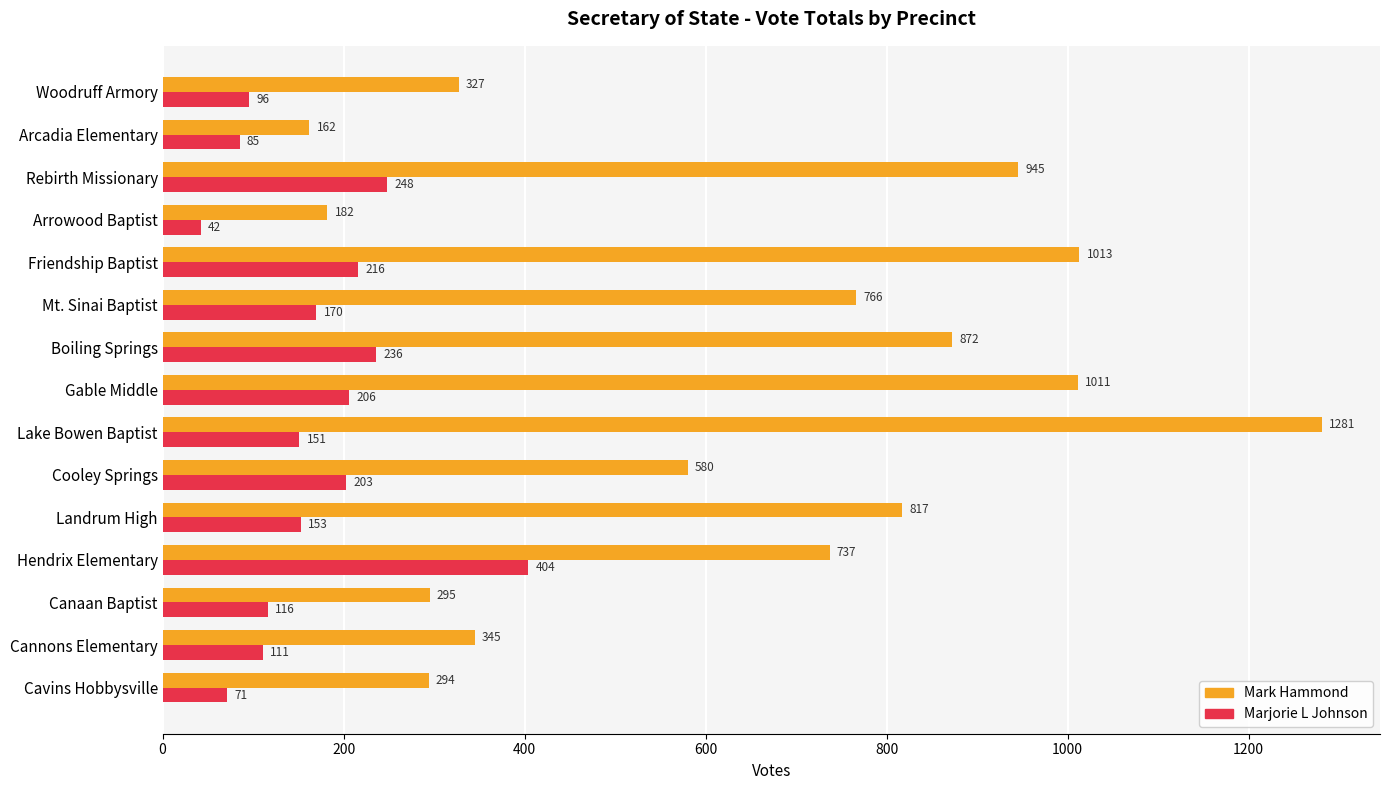

Which series changed the most between Arrowood Baptist and Cavins Hobbysville?

Mark Hammond